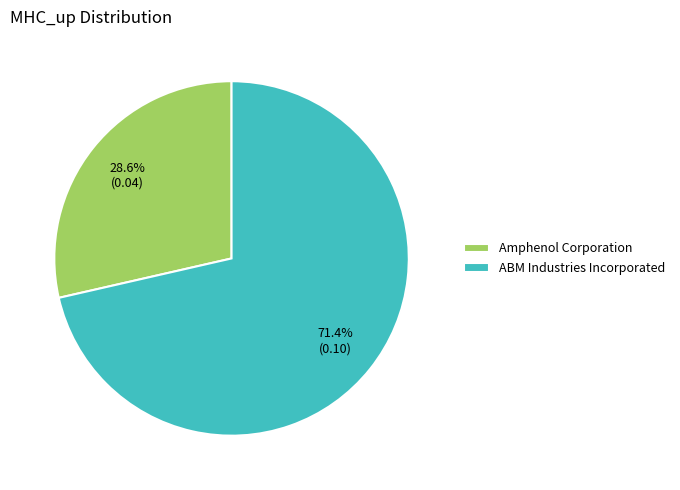

How many slices are in this pie chart?

2